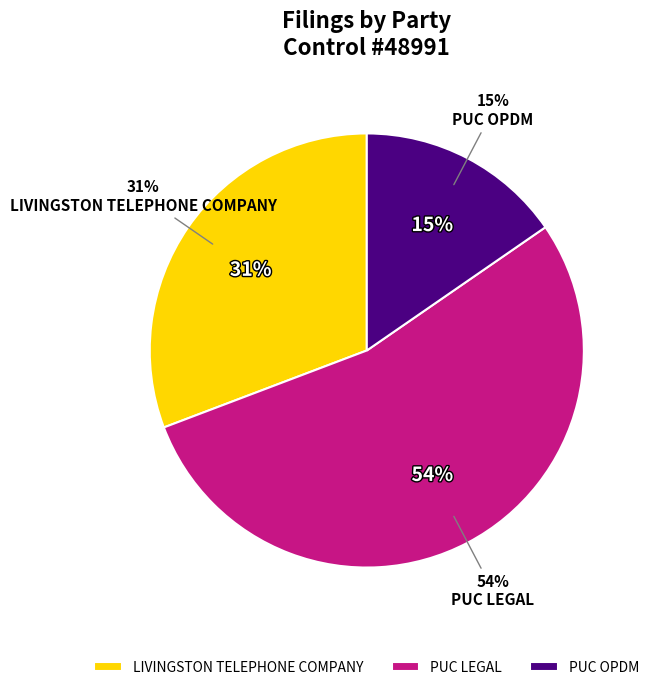

To the nearest percent, what is the combined percentage of PUC OPDM and PUC LEGAL?

69%